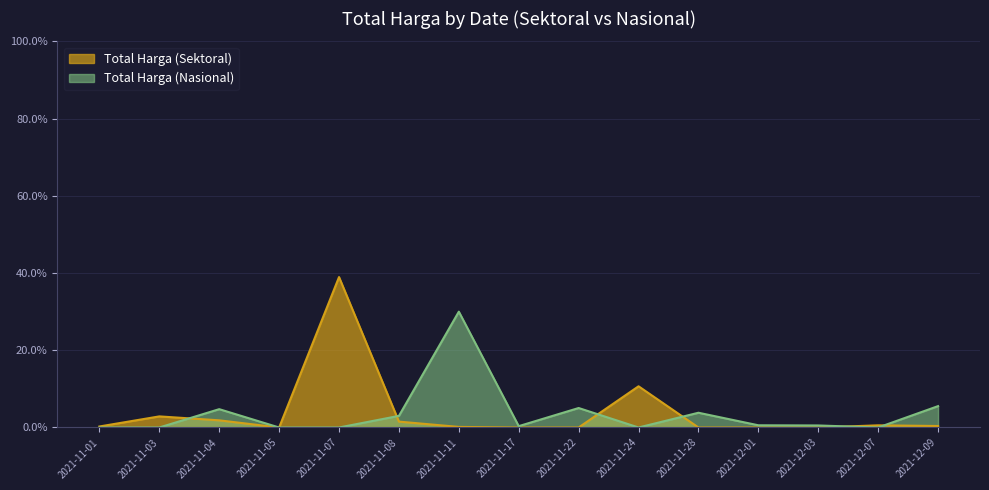

Which category has the lowest value across all series?

2021-11-05